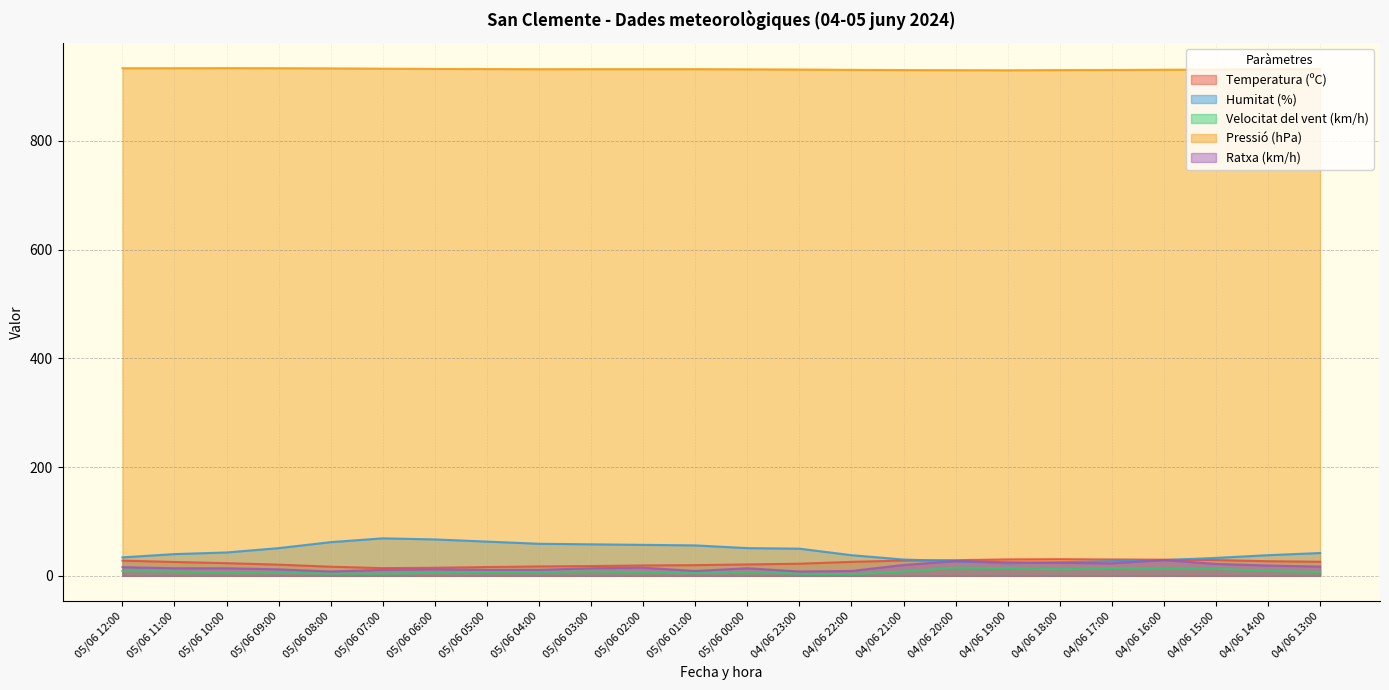

What is the minimum value for Humitat (%)?

23.0